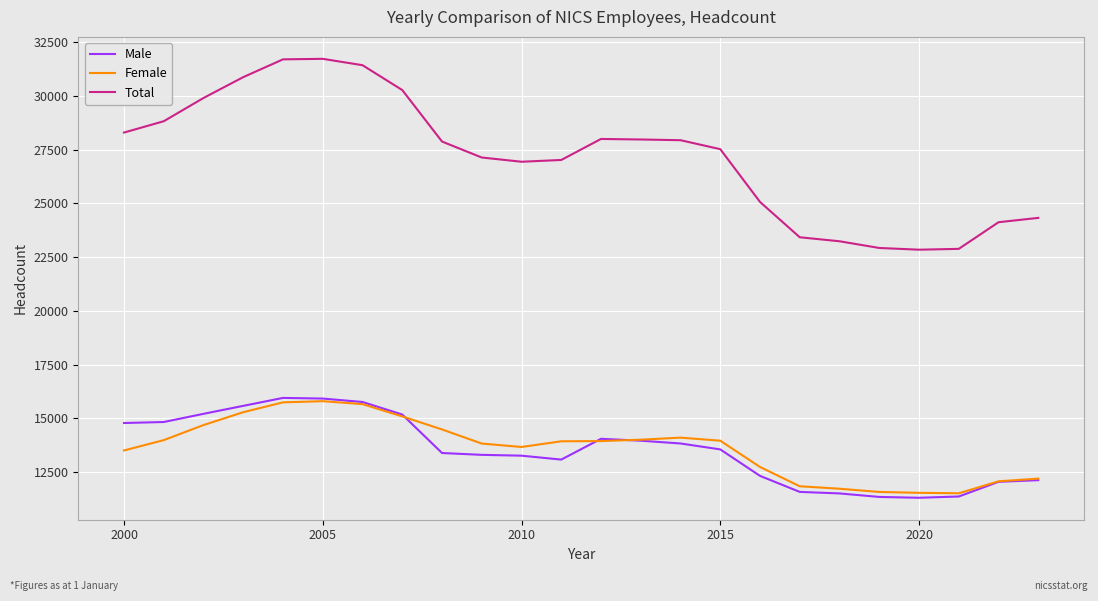

What is the minimum value shown in the chart?

11307